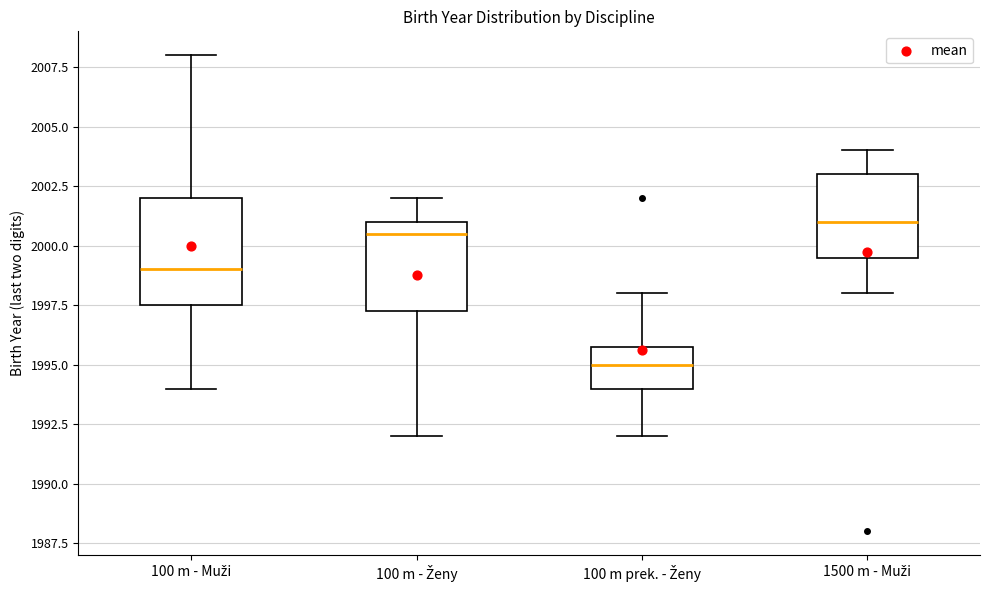

Where does the upper whisker of the box for 100 m prek. - Ženy end on the y-axis? The values are not printed on the chart, so give them approximately, as read against the axis.

1998.0